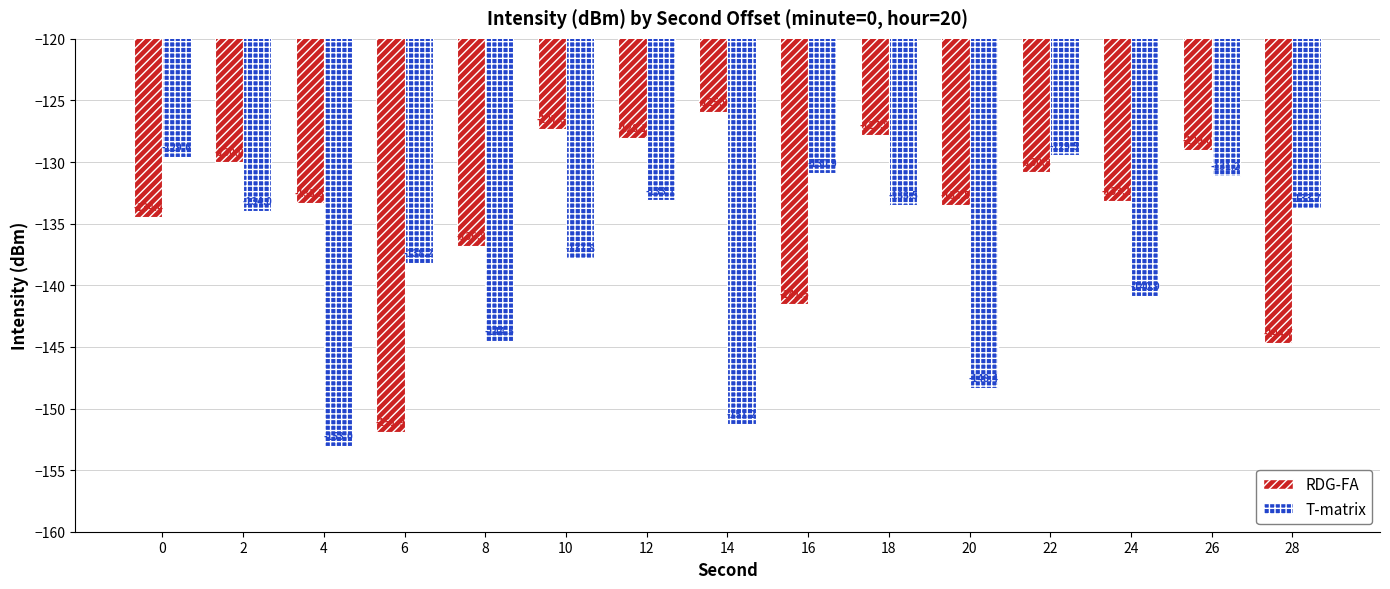

Does the chart contain any negative values?

Yes